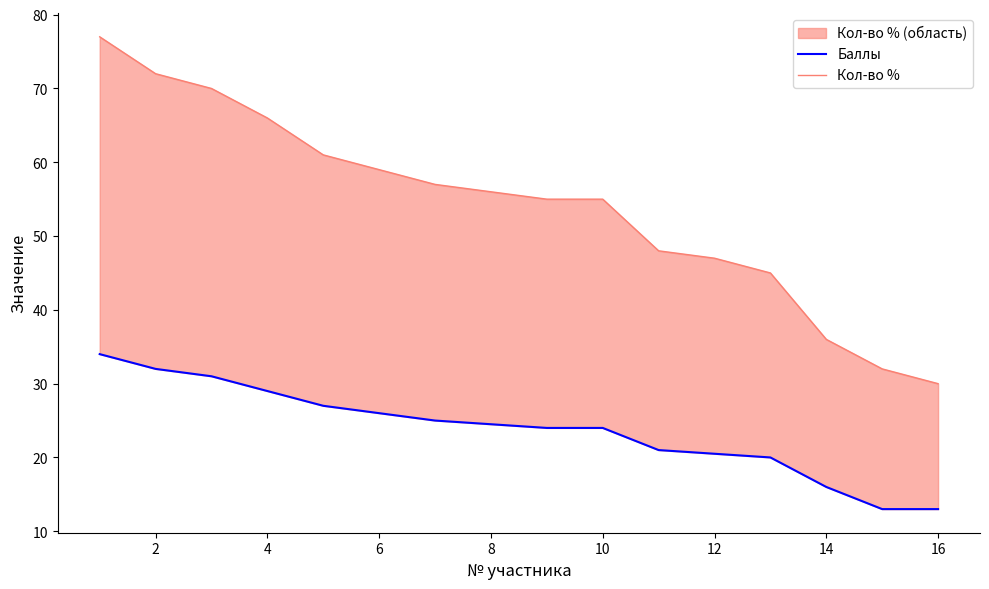

Reading right to left, list all the values displayed in this chart.

Баллы: 13.0	13.0	16.0	20.0	20.5	21.0	24.0	24.0	24.5	25.0	26.0	27.0	29.0	31.0	32.0	34.0
Кол-во %: 30.0	32.0	36.0	45.0	47.0	48.0	55.0	55.0	56.0	57.0	59.0	61.0	66.0	70.0	72.0	77.0